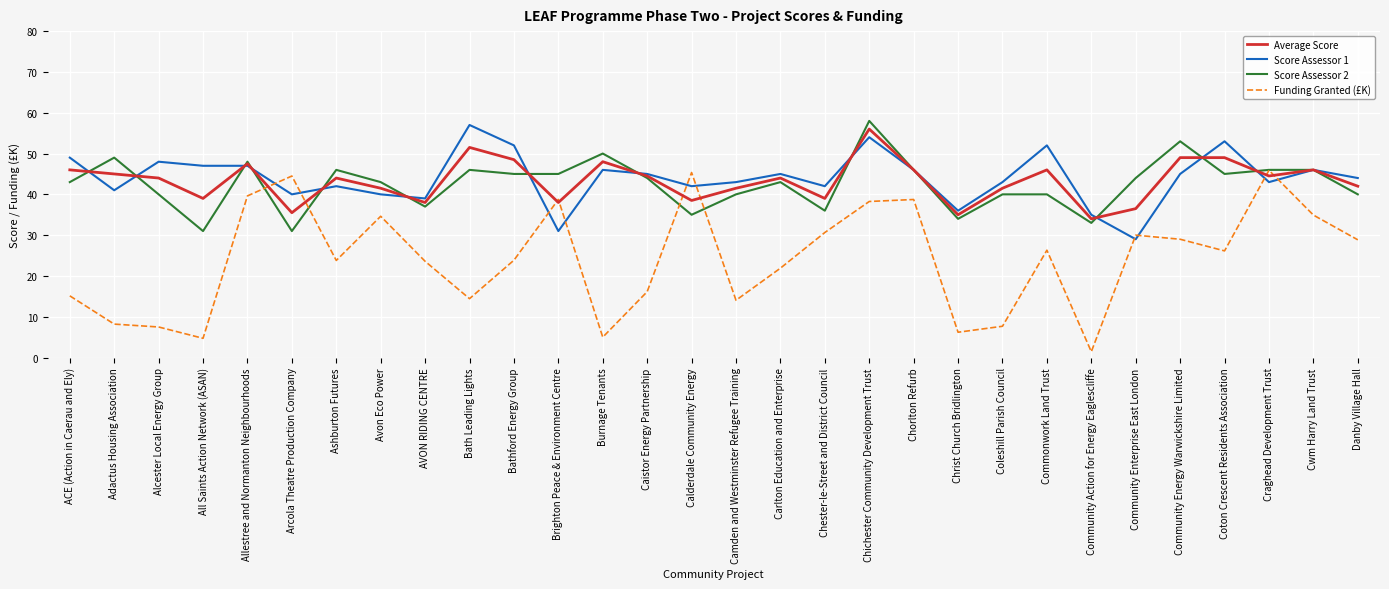

What is the sum of the Funding Granted (£K) values at Arcola Theatre Production Company and Chorlton Refurb?

83.2